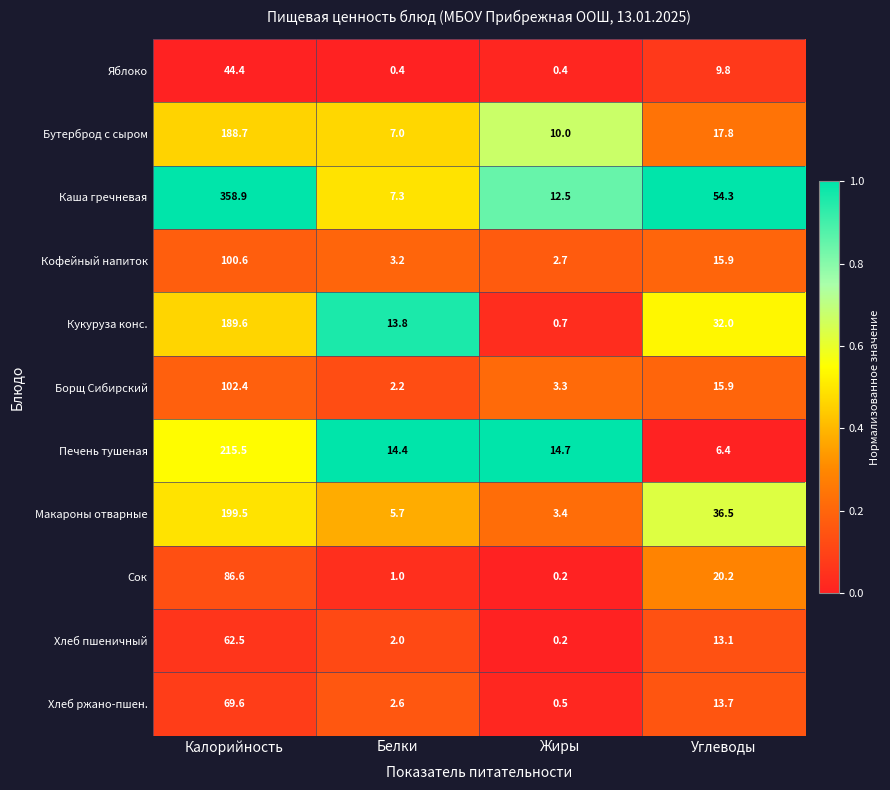

Which series has the widest spread of values?

Каша гречневая